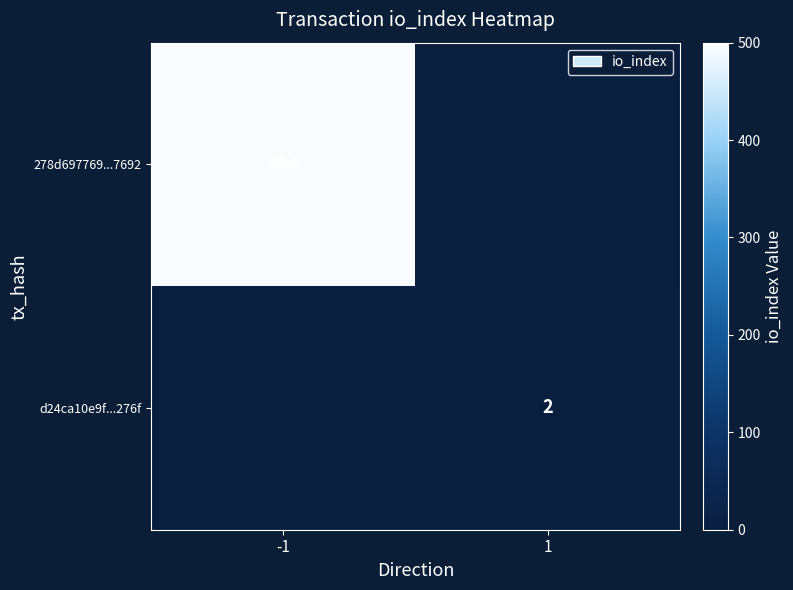

How many categories are shown in the chart?

2